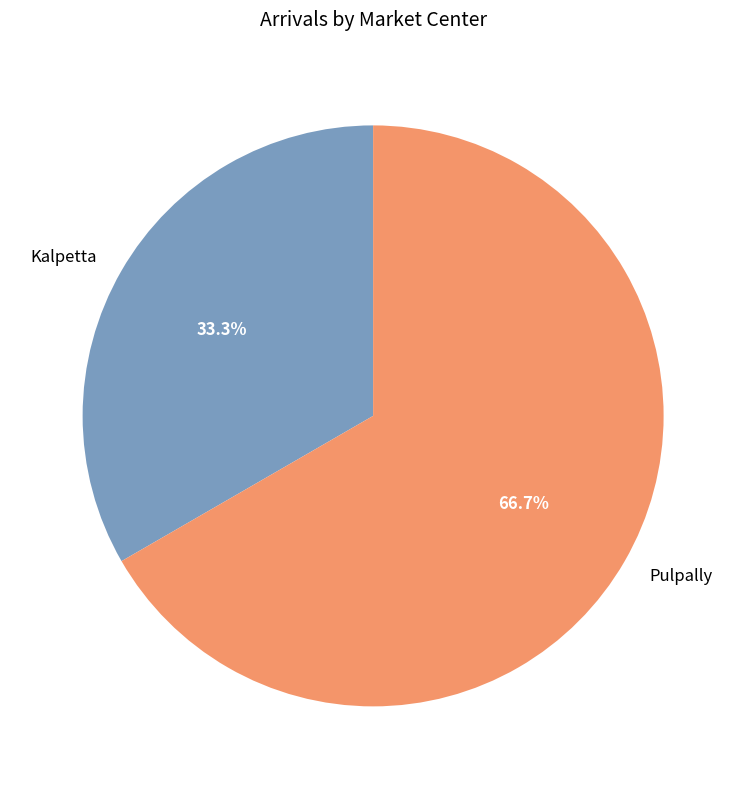

What percentage is the Kalpetta slice, to the nearest percent?

33%